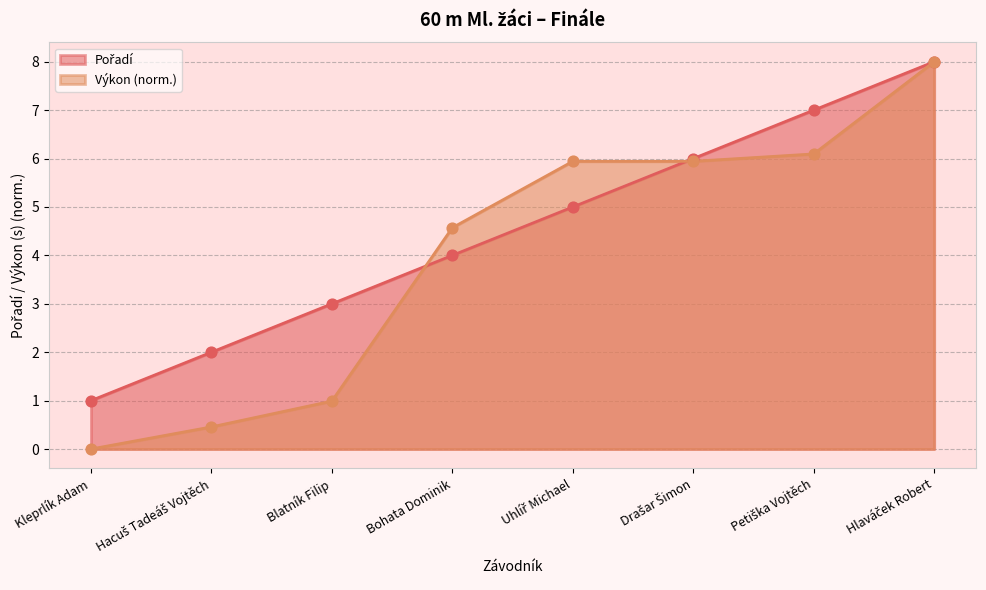

Which series has the largest total across all categories?

Pořadí